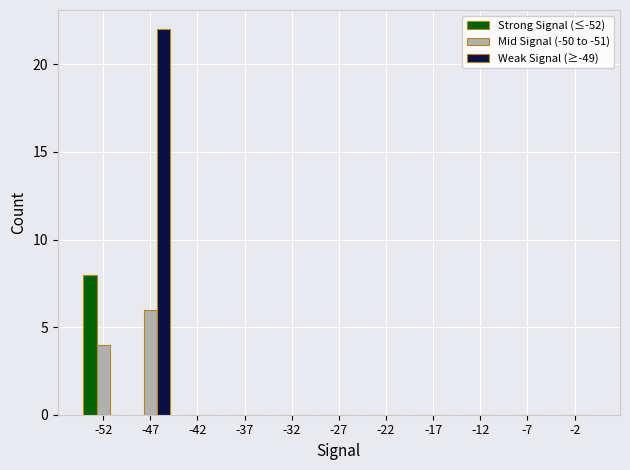

Reading left to right, list all the values displayed in this chart.

Strong Signal (≤-52): 8	0	0	0	0	0	0	0	0	0	0
Mid Signal (-50 to -51): 4	6	0	0	0	0	0	0	0	0	0
Weak Signal (≥-49): 0	22	0	0	0	0	0	0	0	0	0